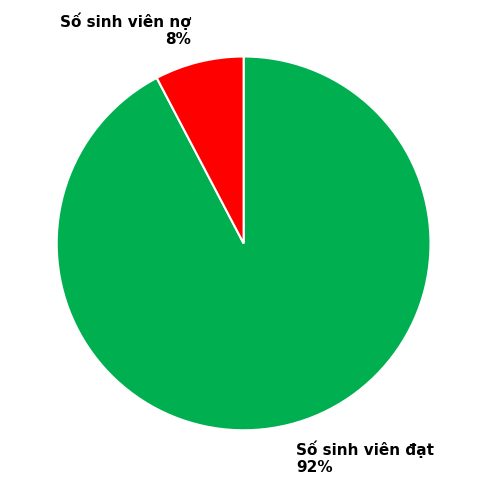

Is the sum of Số sinh viên đạt and Số sinh viên nợ greater than half?

Yes